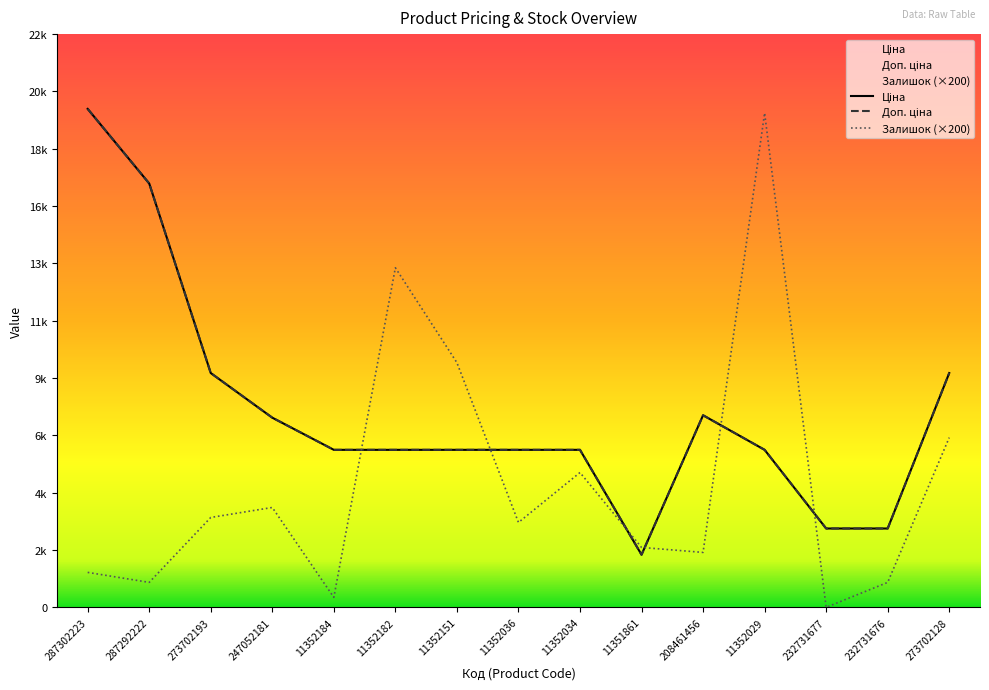

What is the difference between the second highest and second lowest values in the Доп. ціна series?

13818.3